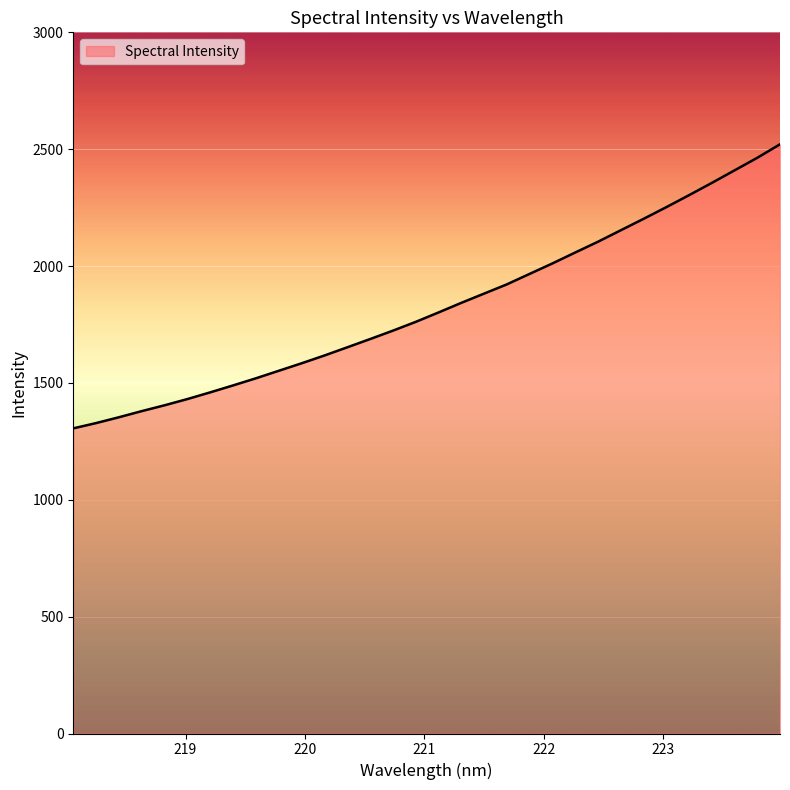

What is the difference between the maximum and minimum values?

1215.4